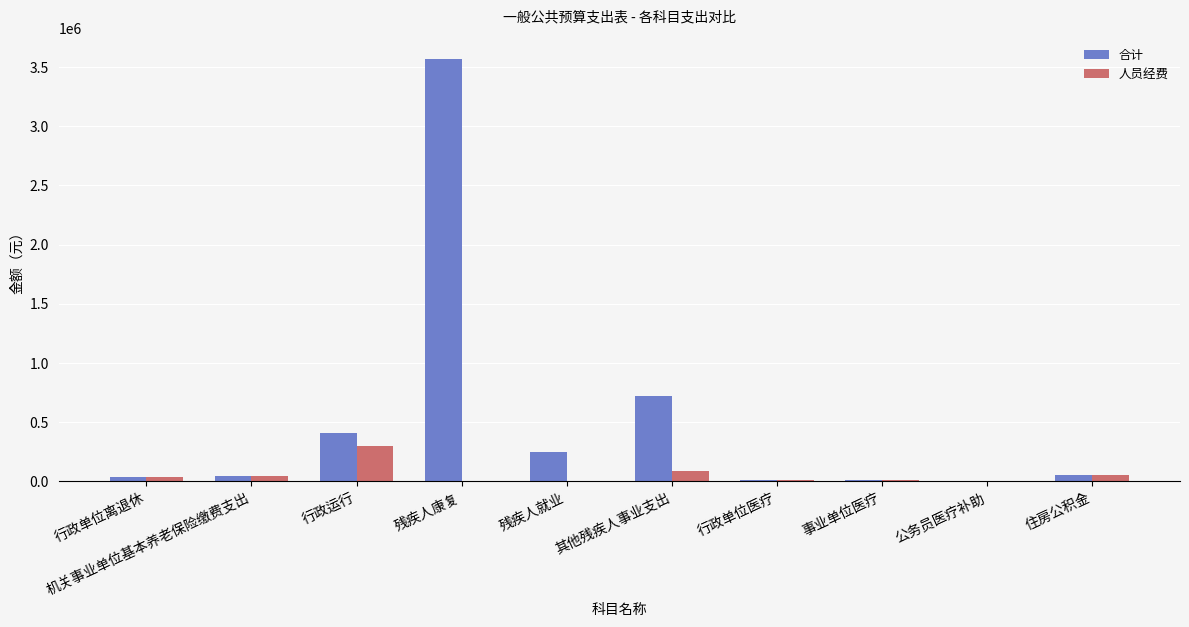

What is the sum of all 合计 values?

5099451.5